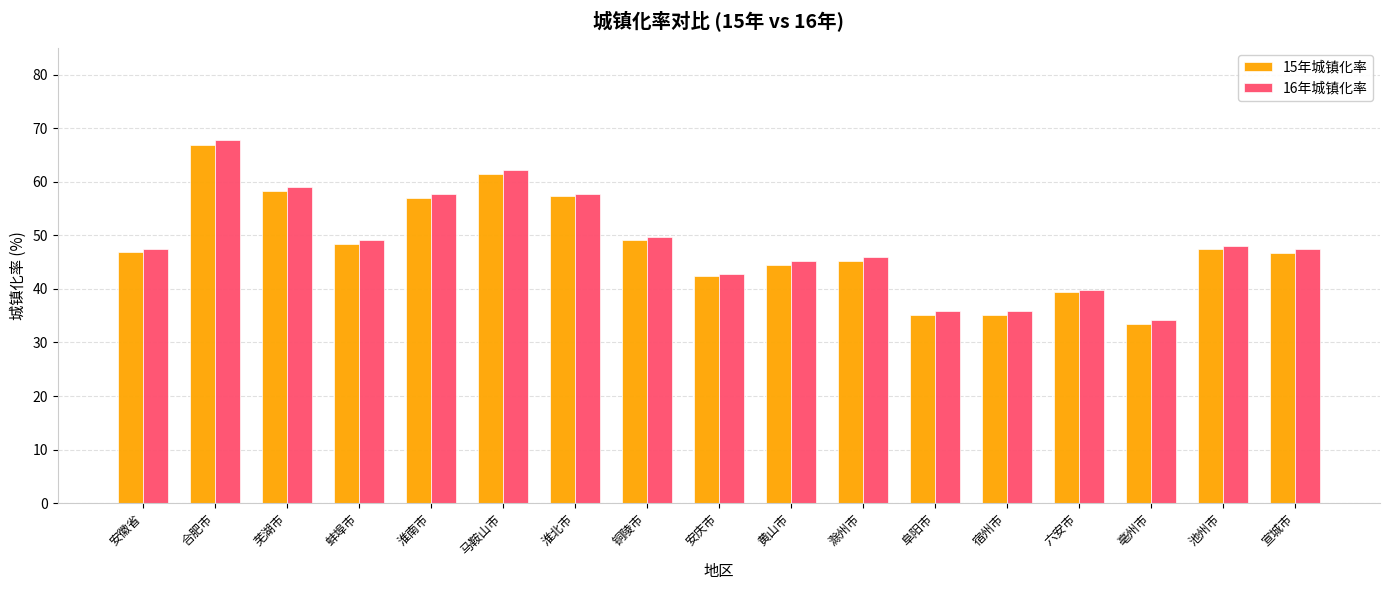

What are all the series names shown in the legend?

15年城镇化率, 16年城镇化率